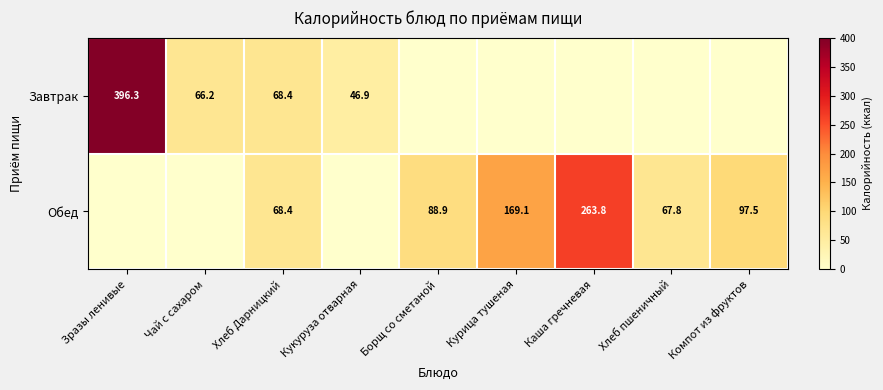

What is the sum of the Обед values at Хлеб пшеничный and Компот из фруктов?

165.3